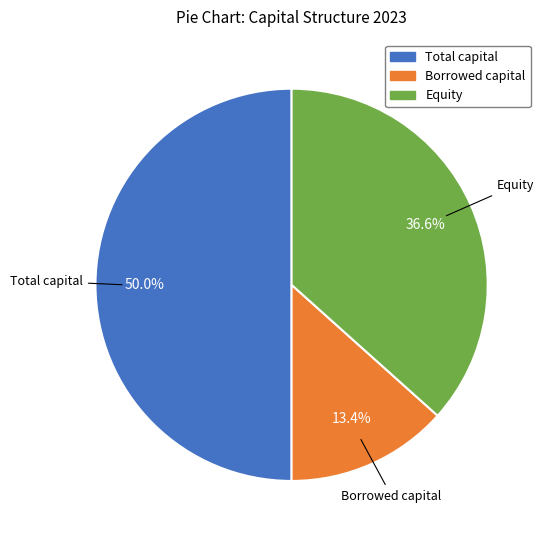

True or false: Total capital accounts for 40% of the total.

False